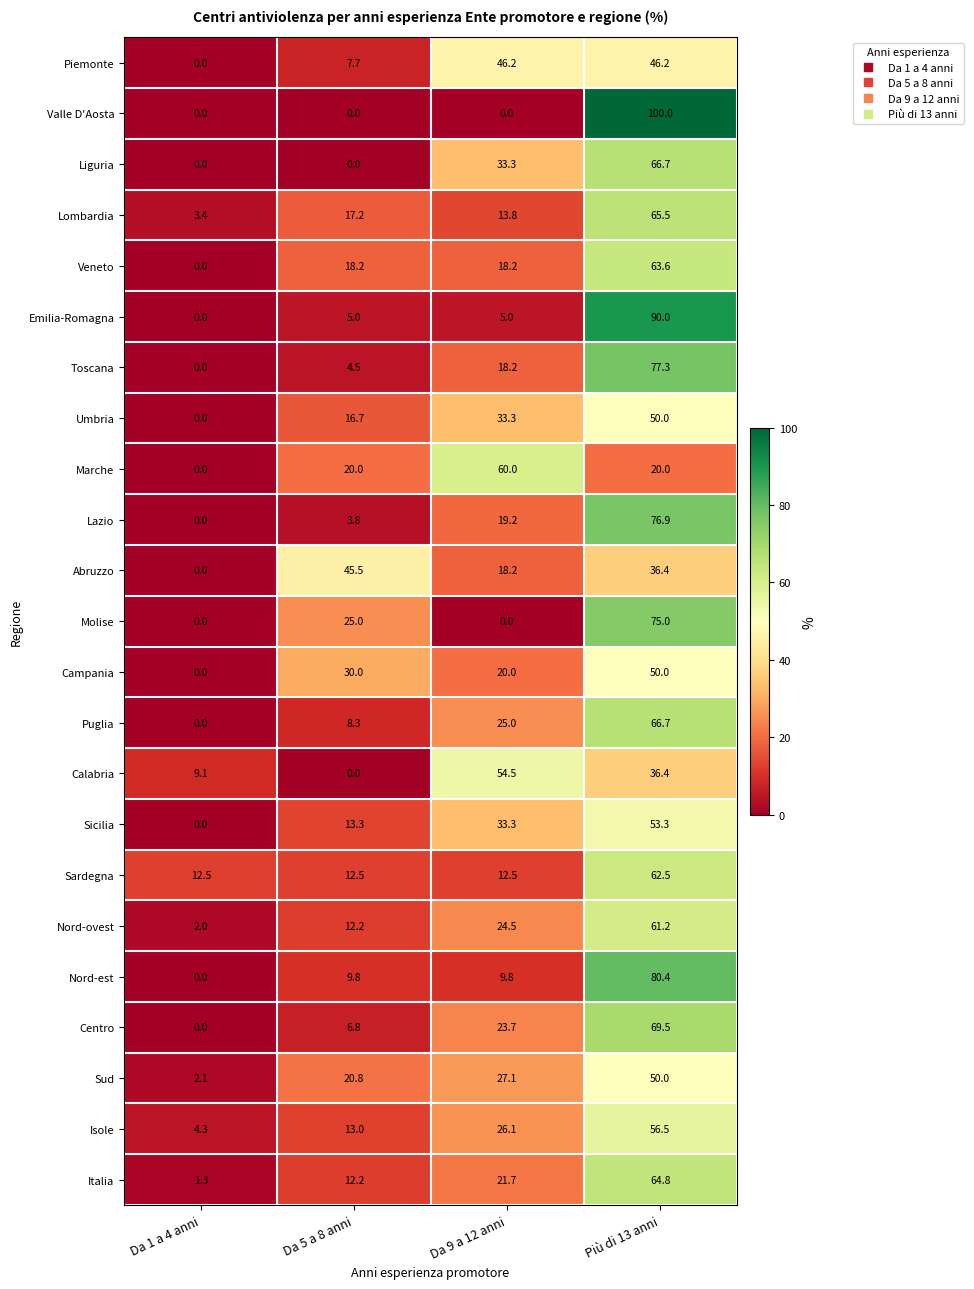

At which category is the sum across all series the highest?

Più di 13 anni